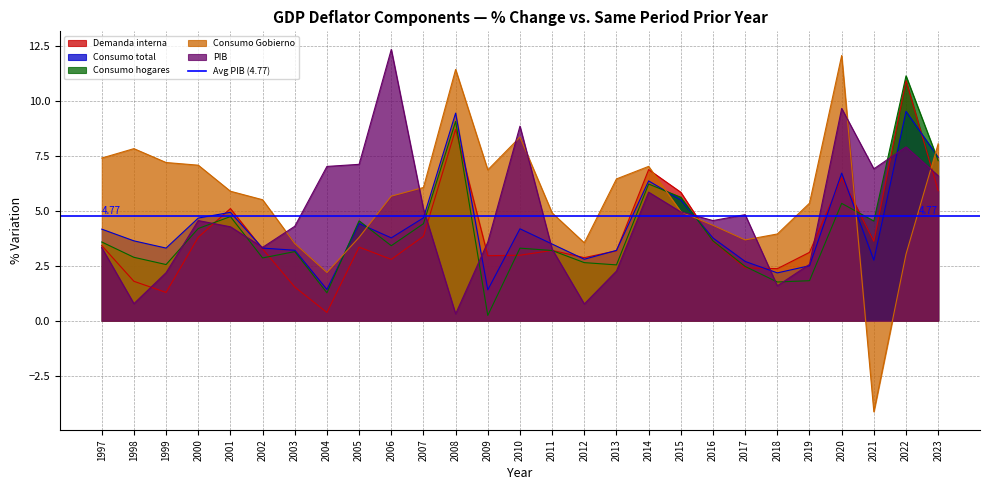

Which category has the highest value across all series?

2006